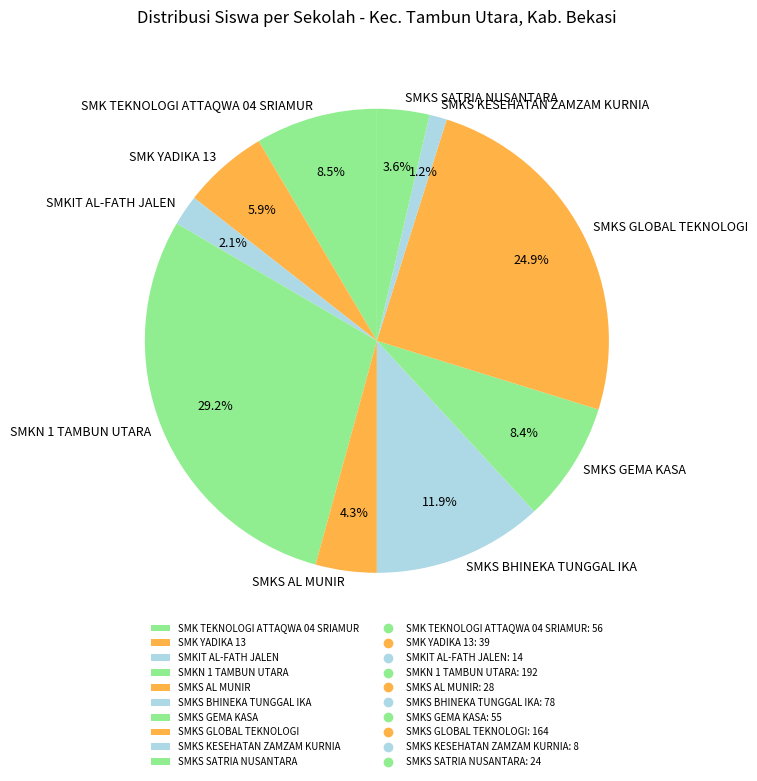

Is it true that SMKS BHINEKA TUNGGAL IKA is 12% of the pie?

True